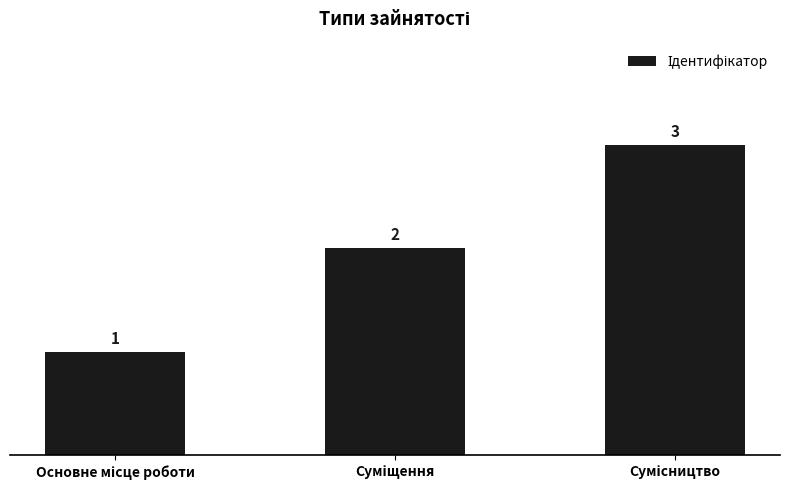

What is the sum of all values?

6